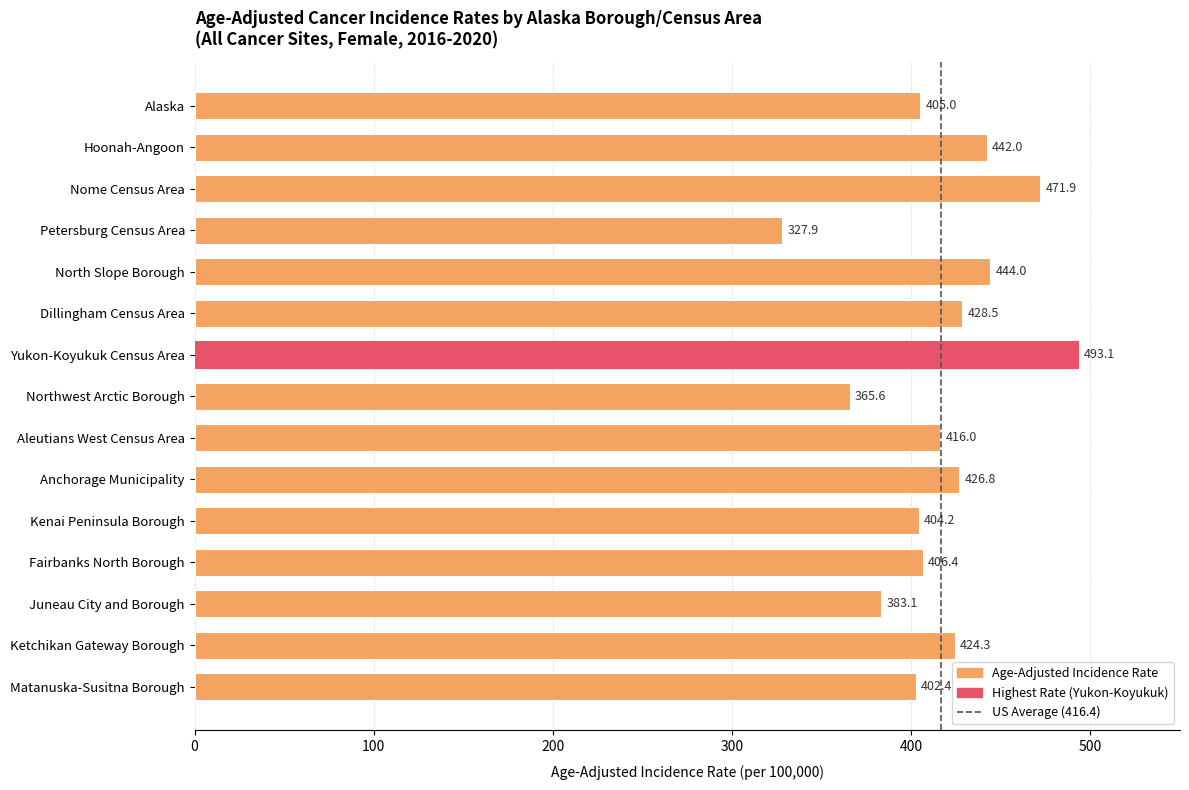

Which has a higher value, Northwest Arctic Borough or Kenai Peninsula Borough?

Kenai Peninsula Borough